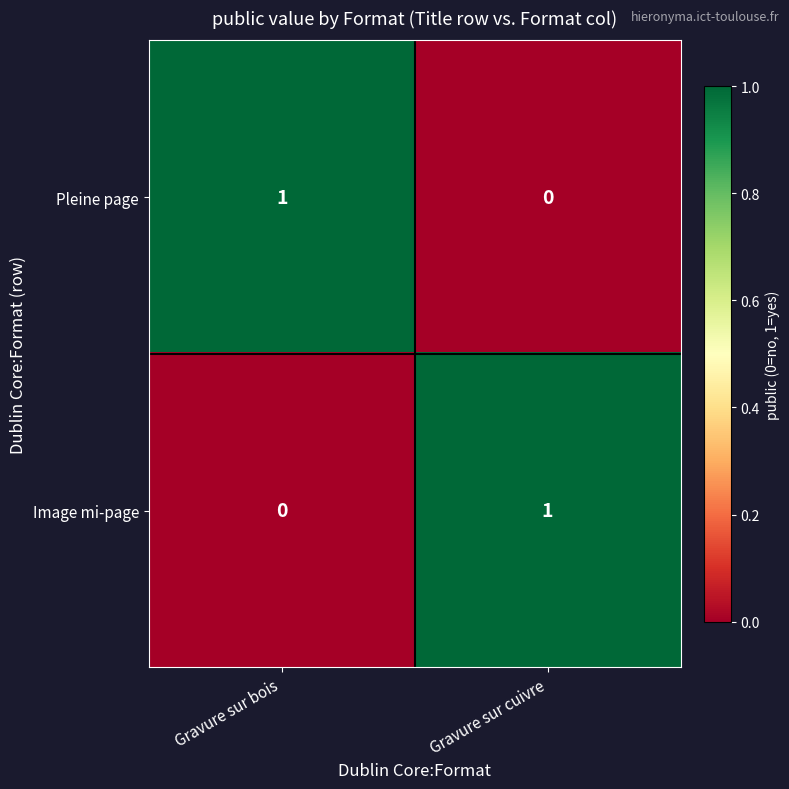

Where is Pleine page nearest to the value 0?

Gravure sur cuivre